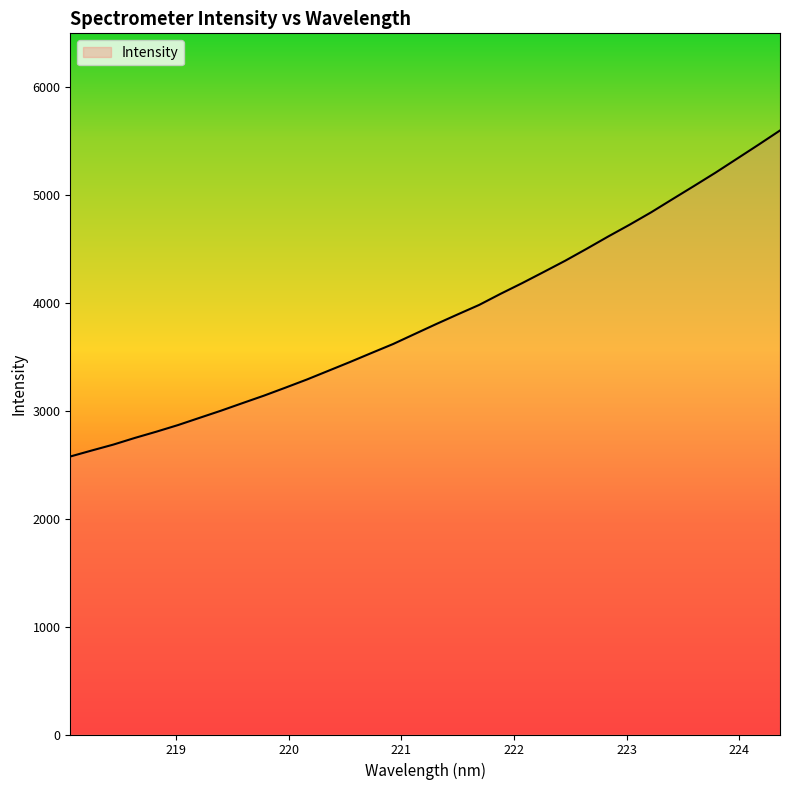

Count the number of data series in this chart.

1